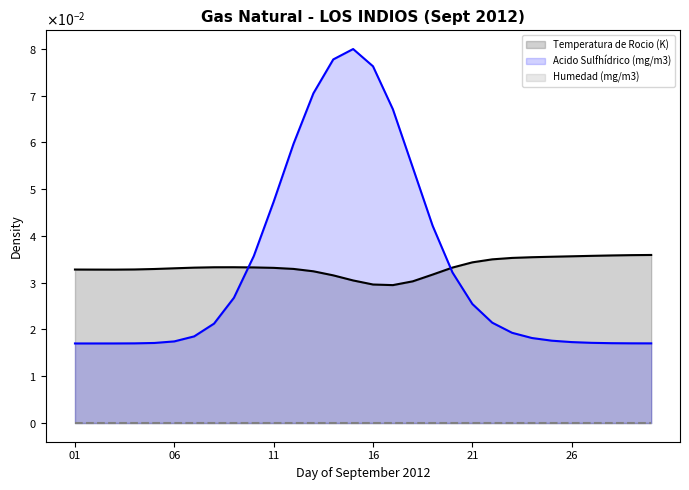

How many data points does each series have?

30